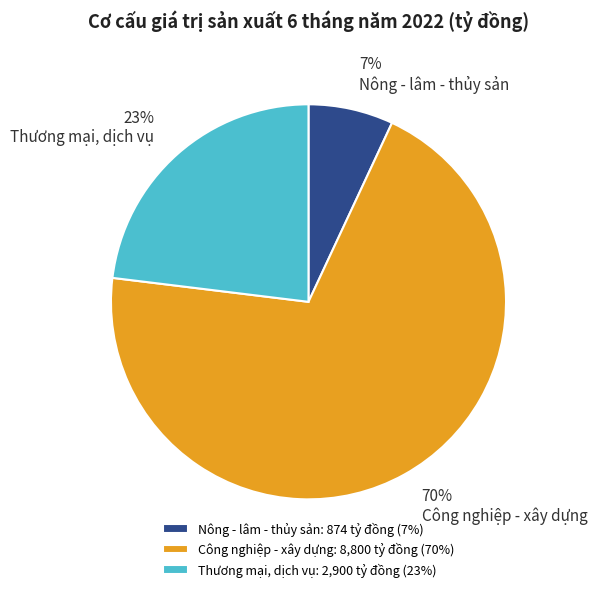

Which slice is the largest?

Công nghiệp - xây dựng